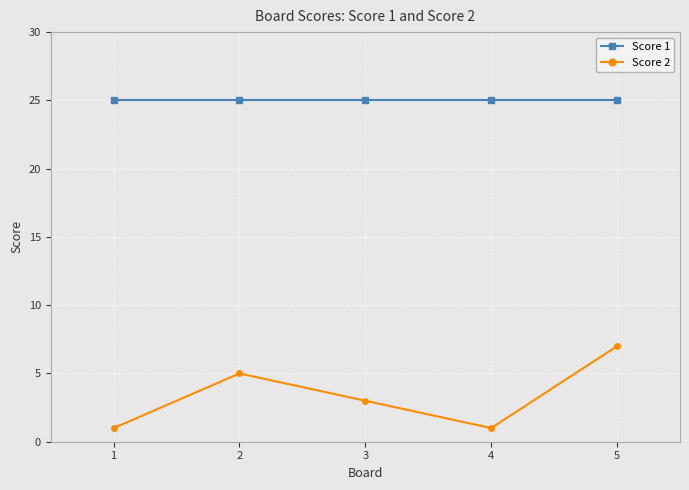

True or false: Score 1 and Score 2 cross at least once.

False